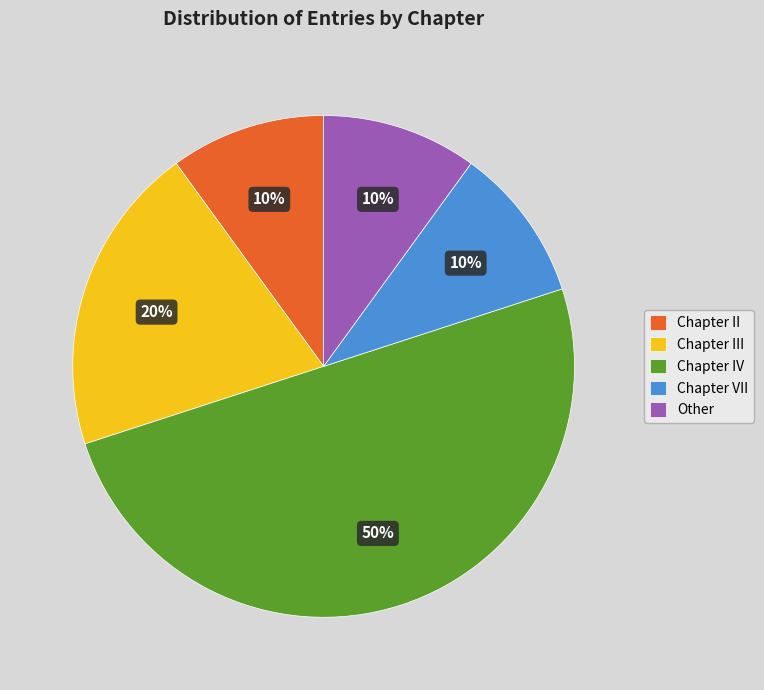

Is the sum of Chapter II and Chapter IV greater than half?

Yes